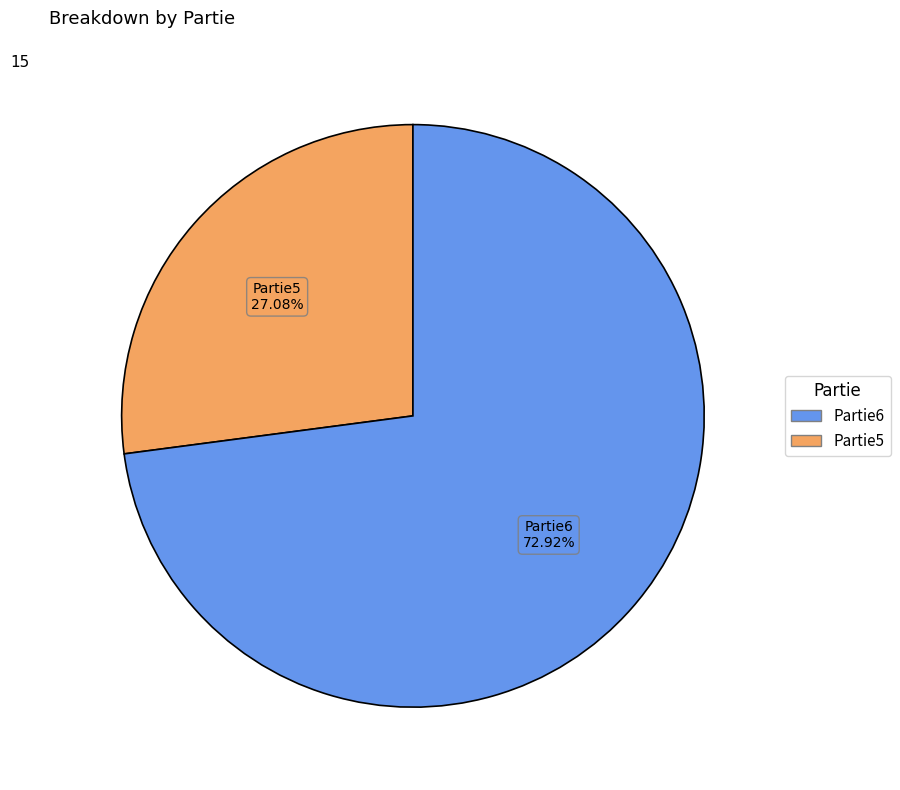

Does any single category account for the majority?

Yes